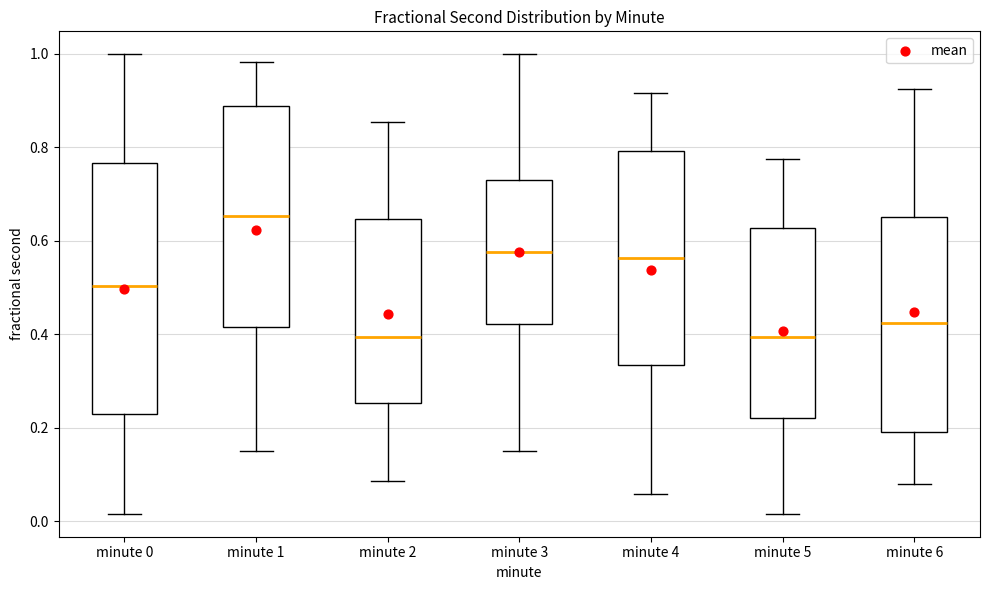

Reading left to right, read every box against the y-axis: the position of its median line, the range the box covers, and the ends of its whiskers. The values are not printed on the chart, so give them approximately, as read against the axis.

minute 0: median 0.50, box 0.22 to 0.76, whiskers 0.02 to 1.00
minute 1: median 0.66, box 0.42 to 0.88, whiskers 0.16 to 0.98
minute 2: median 0.40, box 0.26 to 0.64, whiskers 0.08 to 0.86
minute 3: median 0.58, box 0.42 to 0.74, whiskers 0.16 to 1.00
minute 4: median 0.56, box 0.34 to 0.80, whiskers 0.06 to 0.92
minute 5: median 0.40, box 0.22 to 0.62, whiskers 0.02 to 0.78
minute 6: median 0.42, box 0.20 to 0.66, whiskers 0.08 to 0.92